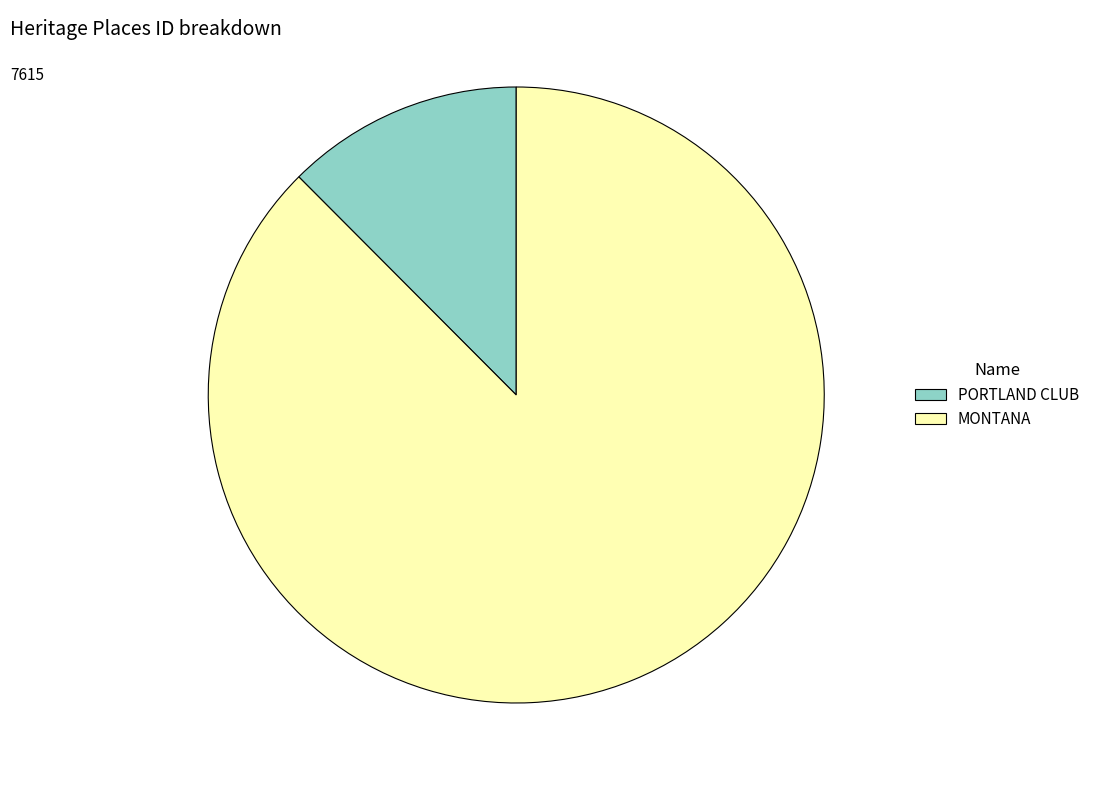

Which has a higher value, MONTANA or PORTLAND CLUB?

MONTANA